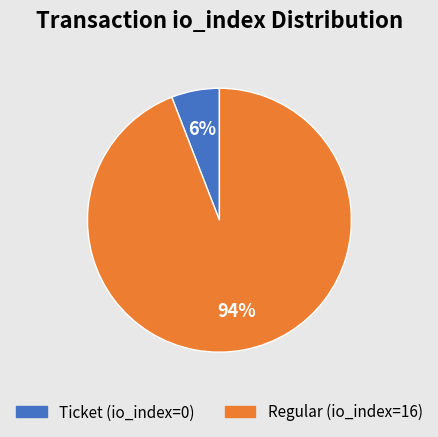

How many segments does this pie chart have?

2